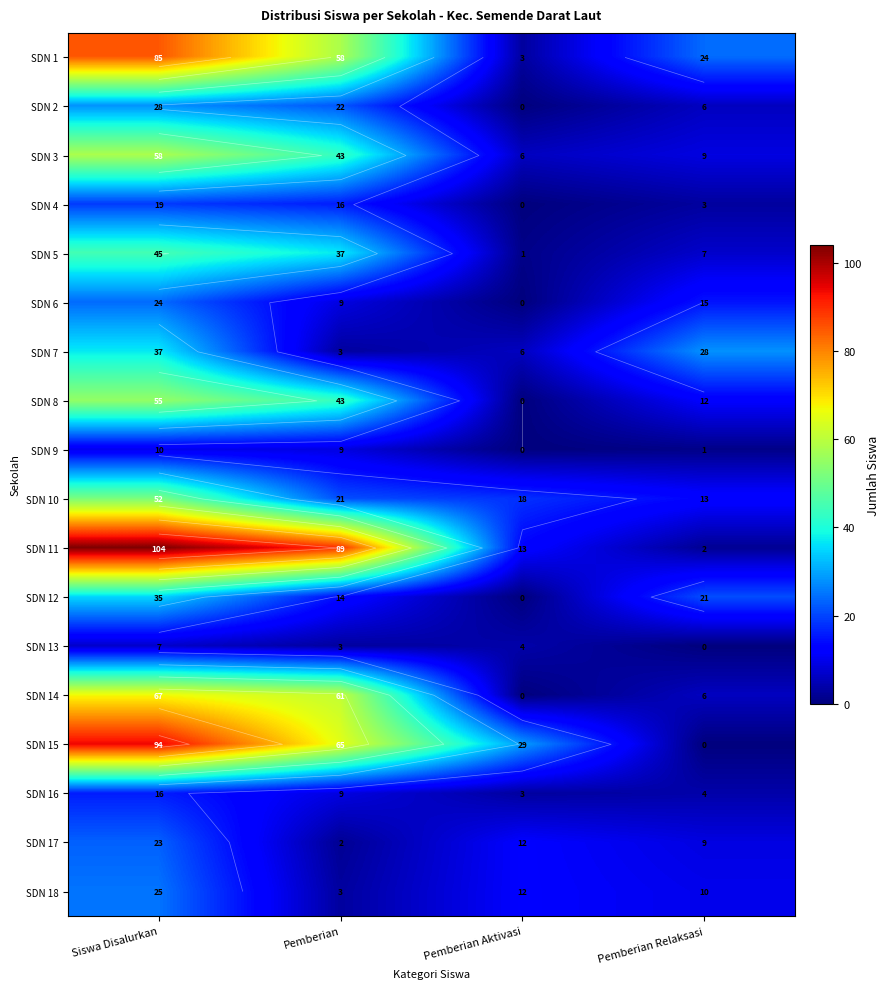

What is the difference between the SDN 2 values at Pemberian and Pemberian Aktivasi?

22